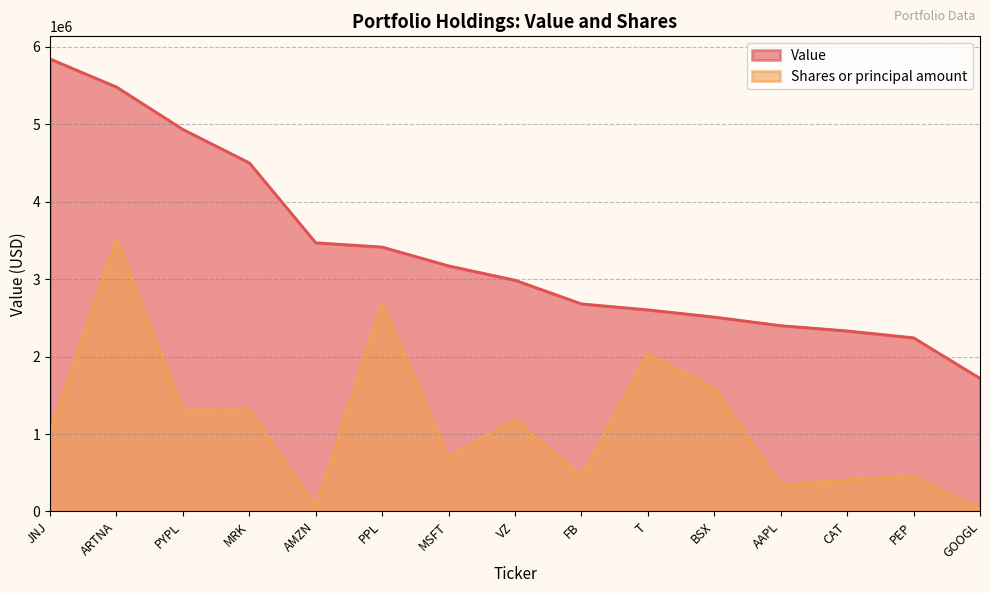

True or false: Shares or principal amount and Value cross at least once.

False